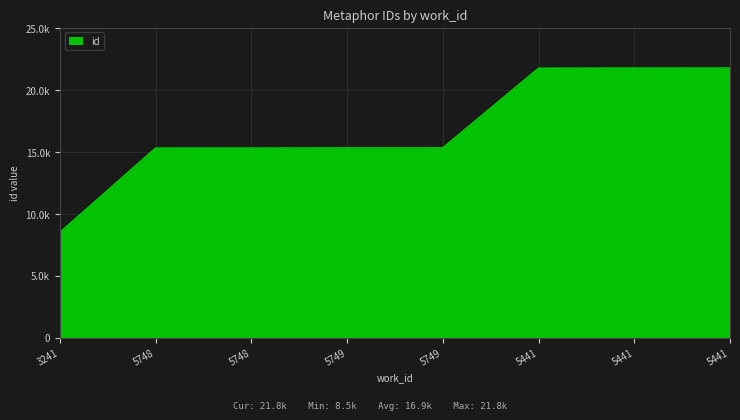

Does the chart display data point markers on the line(s)?

No